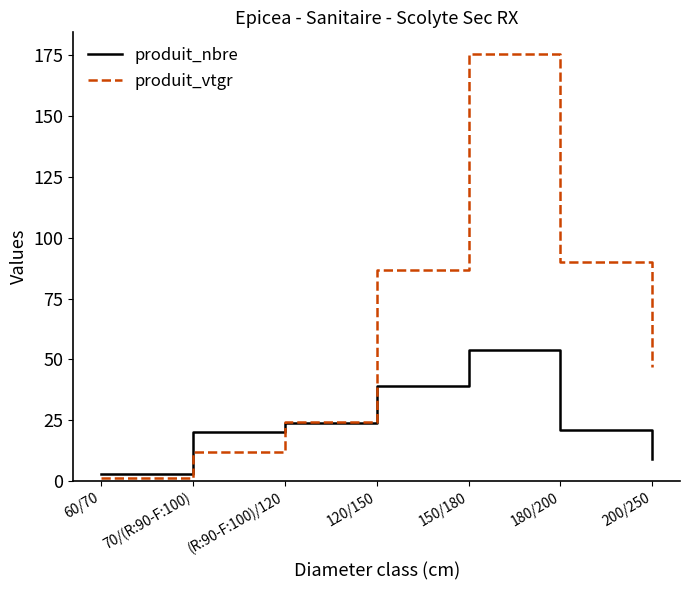

At how many categories does at least one series exceed 102?

1